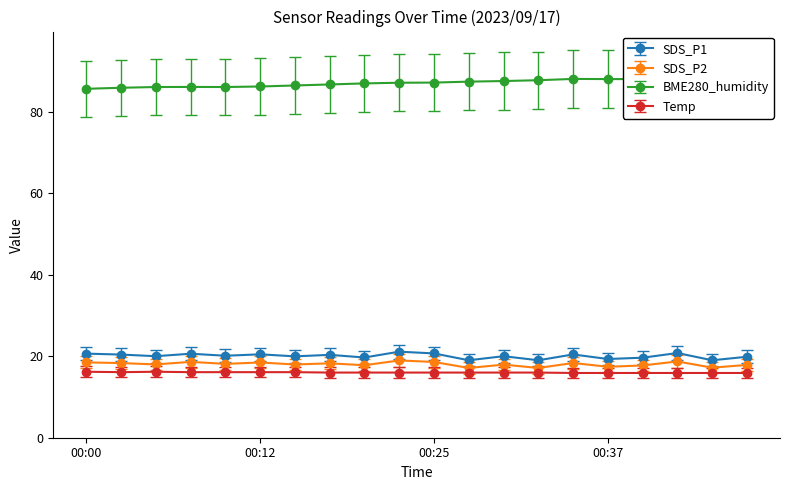

True or false: BME280_humidity and SDS_P2 intersect in this chart.

False